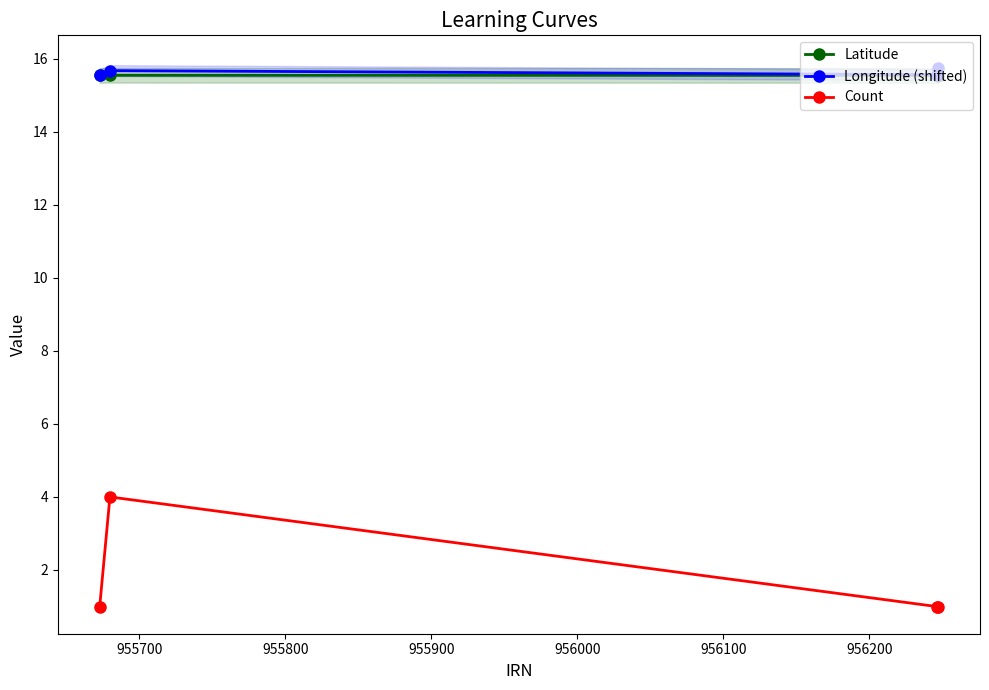

True or false: Longitude (shifted) and Count intersect in this chart.

False